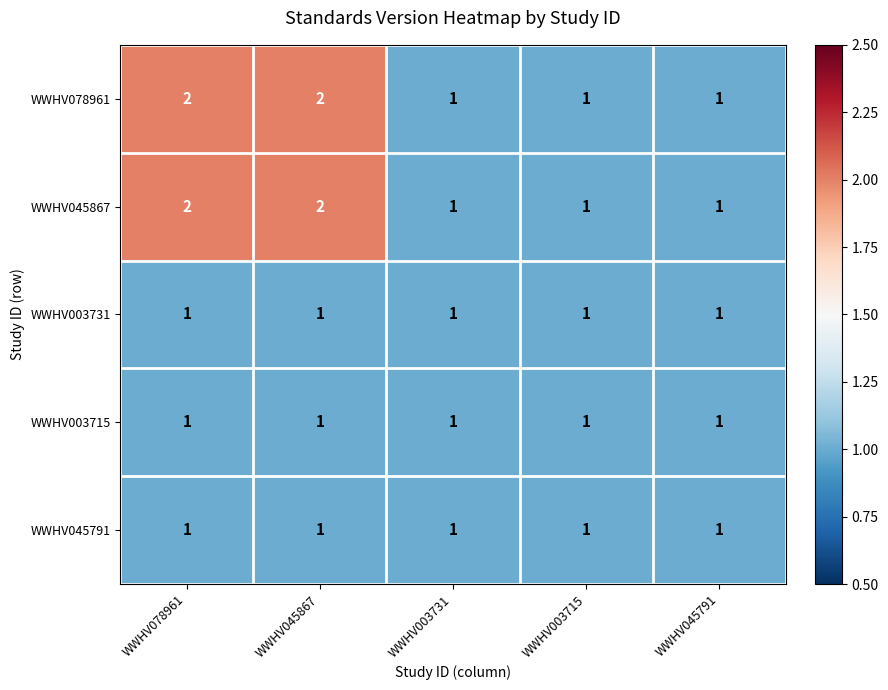

How many categories are shown in the chart?

5